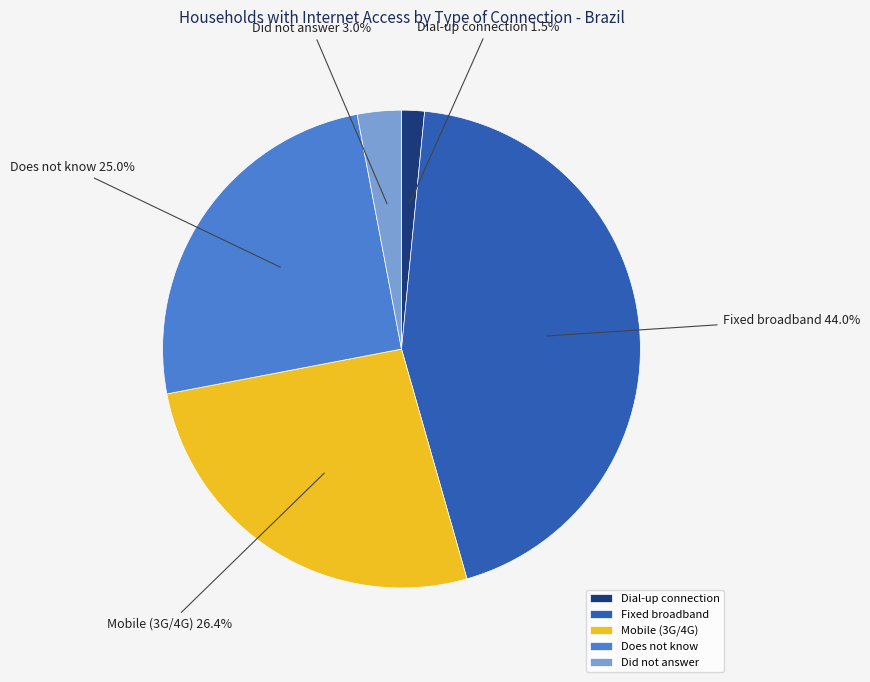

What percentage is NOT represented by Mobile (3G/4G)?

73.6%